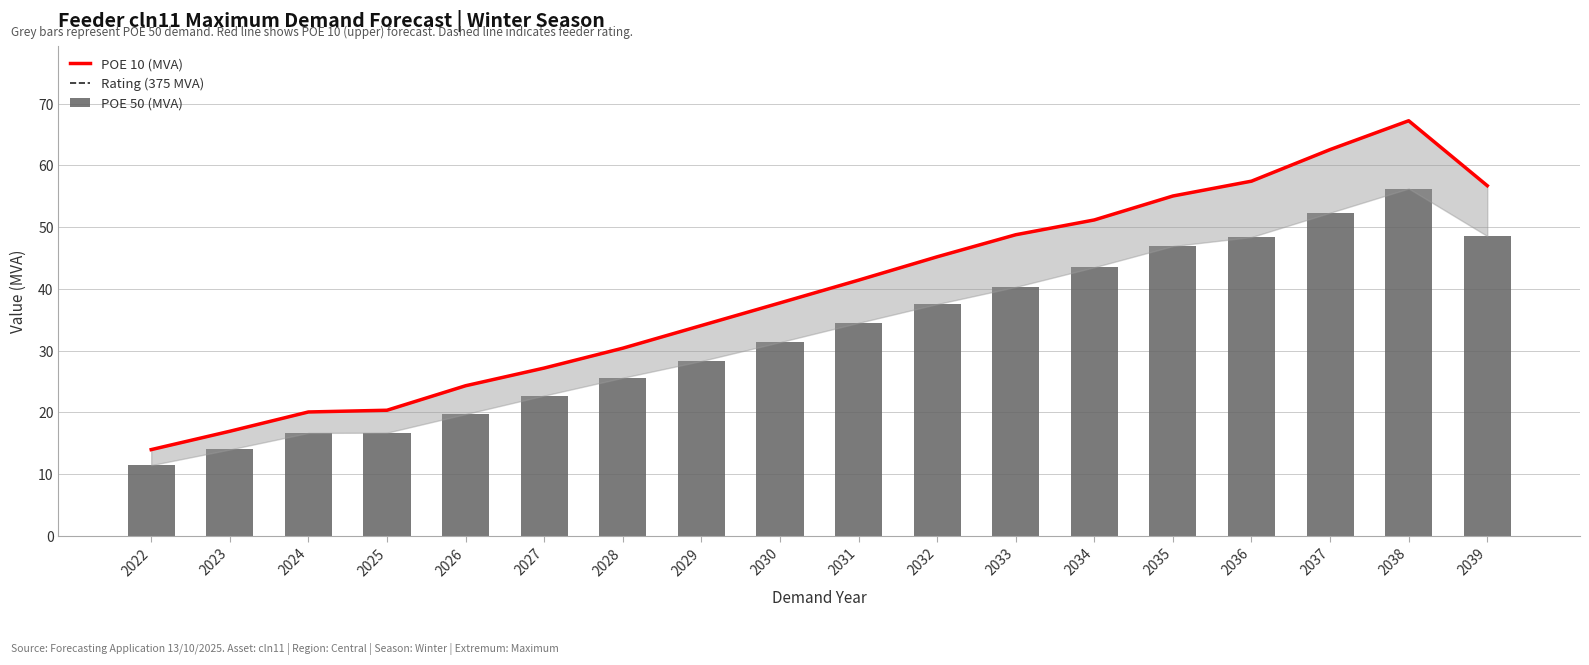

What value does the POE 10 (MVA) series have at 2033?

48.8